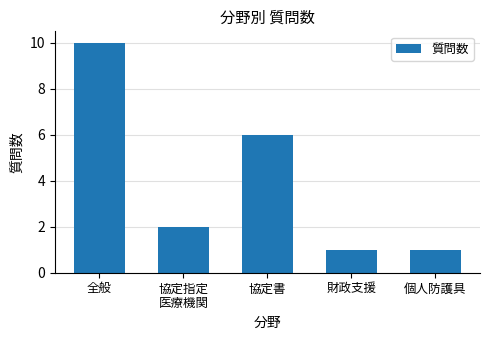

Count the number of data series in this chart.

1